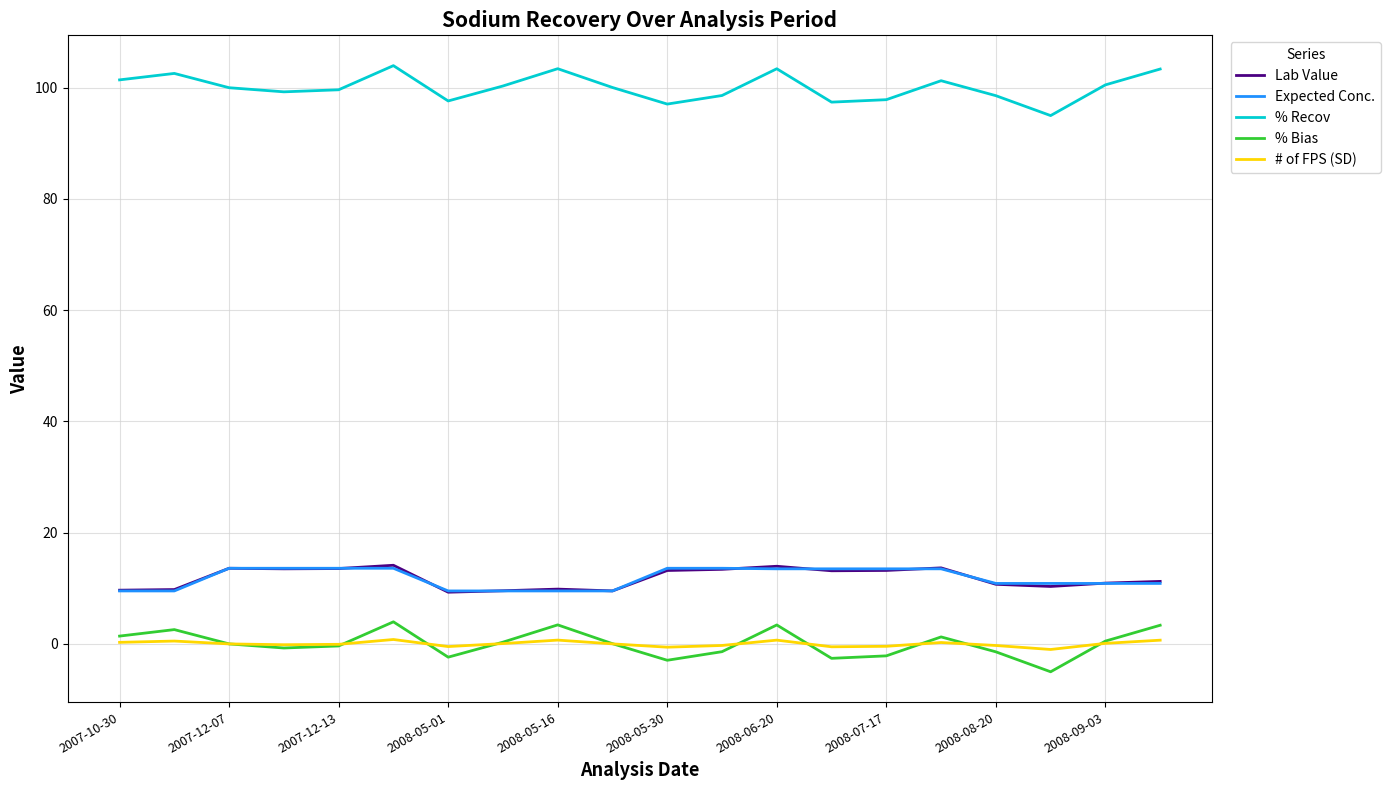

What is the minimum value shown in the chart?

-5.0